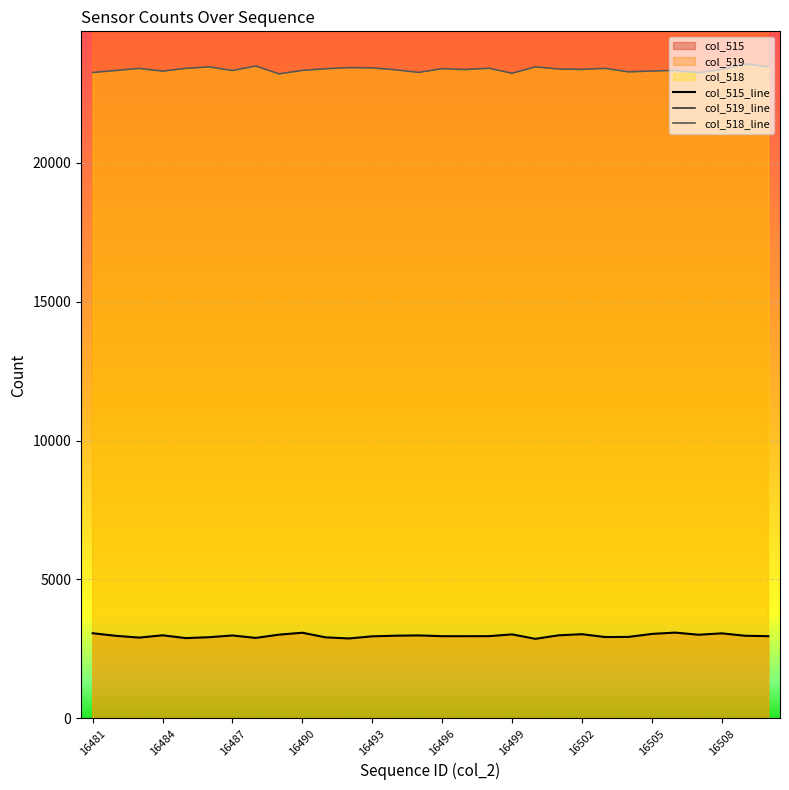

The col_518_line series shows 39065 at 16499. True or false?

False